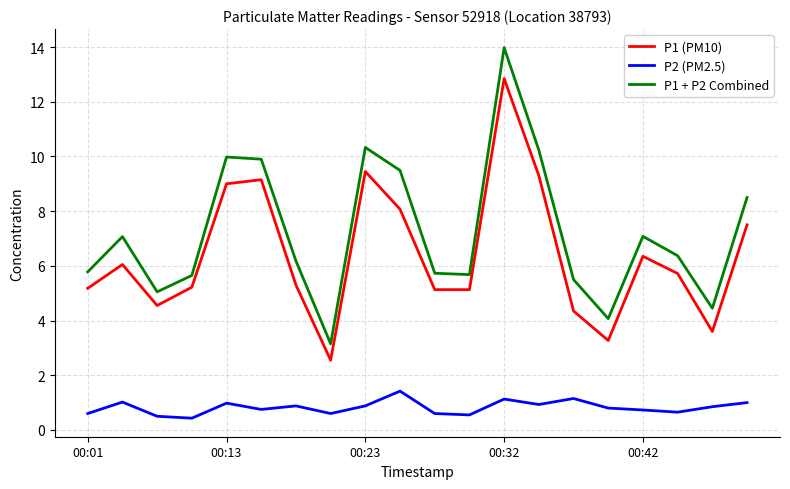

What is the smallest value displayed?

0.4